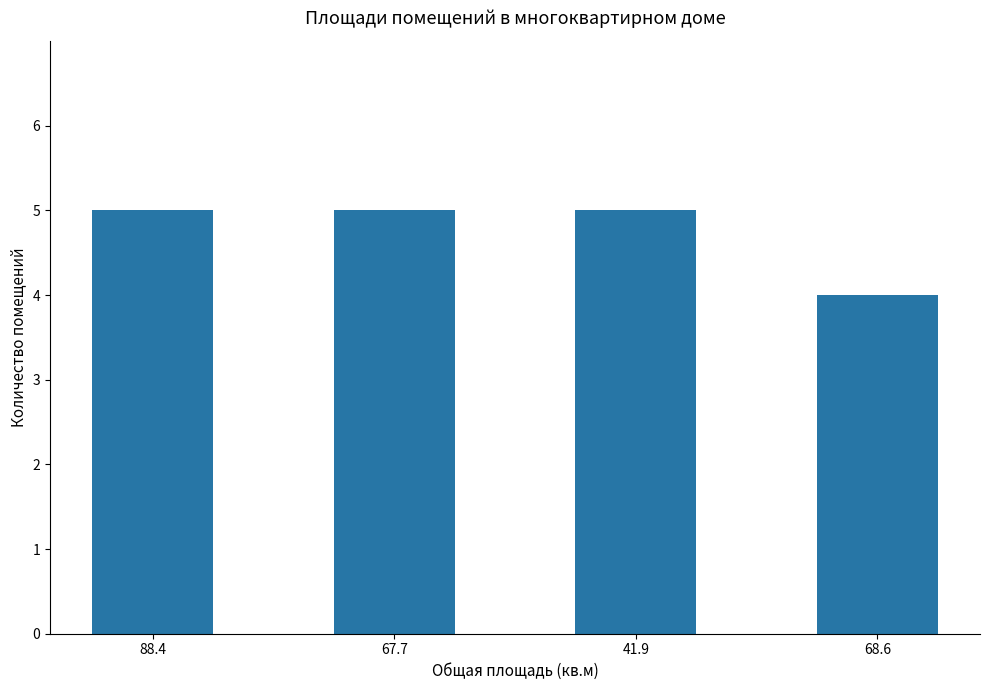

What is the label of the 1st bar from the right?

68.6